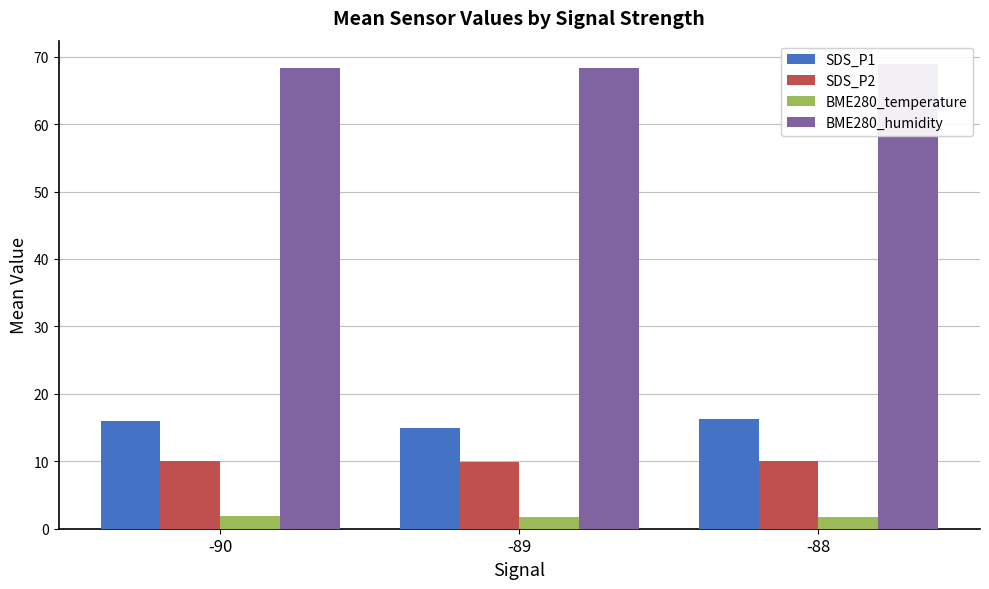

What is the sum of the SDS_P2 values at -90 and -88?

20.1